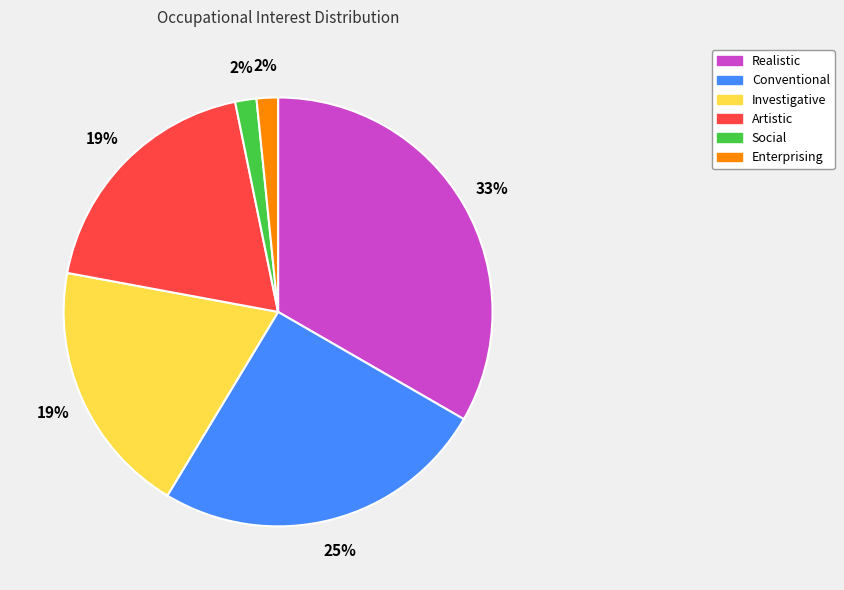

To the nearest percent, what is the average slice percentage?

17%